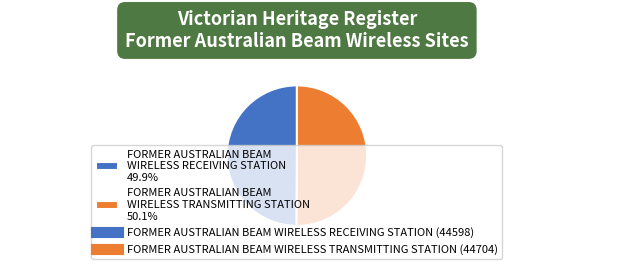

Combined, do FORMER AUSTRALIAN BEAM WIRELESS RECEIVING STATION 49.9% and FORMER AUSTRALIAN BEAM WIRELESS TRANSMITTING STATION 50.1% account for over 50%?

Yes